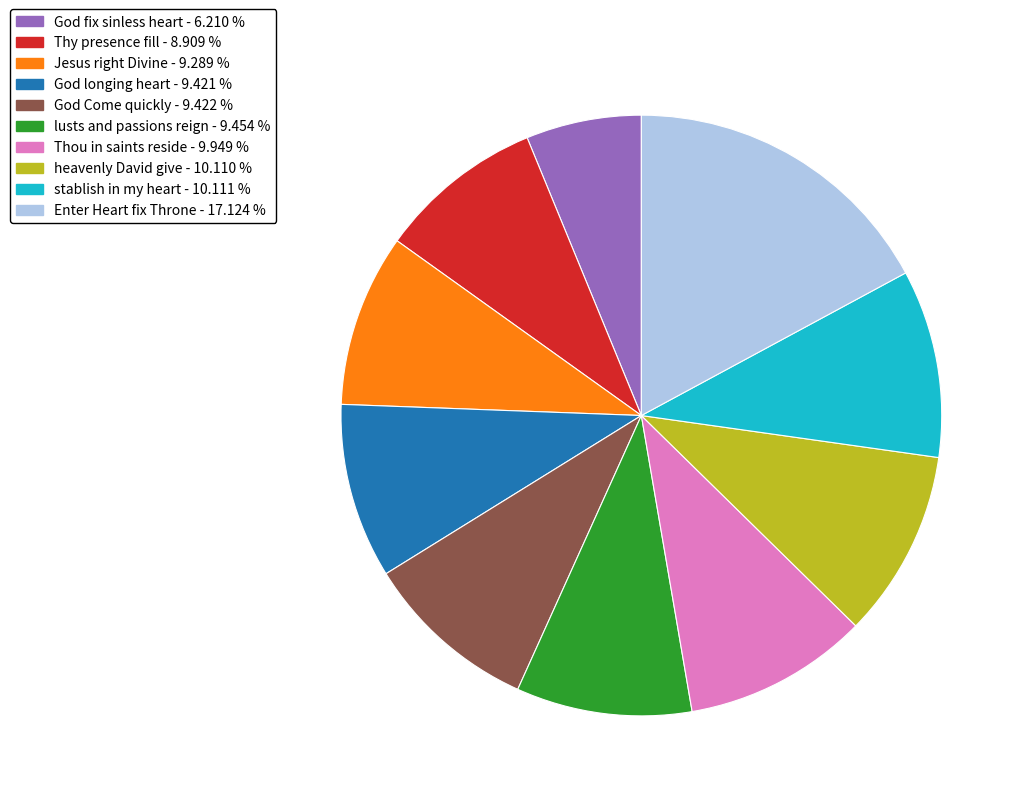

Do Enter Heart fix Throne - 17.124 % and God fix sinless heart - 6.210 % together represent more than half of the pie?

No